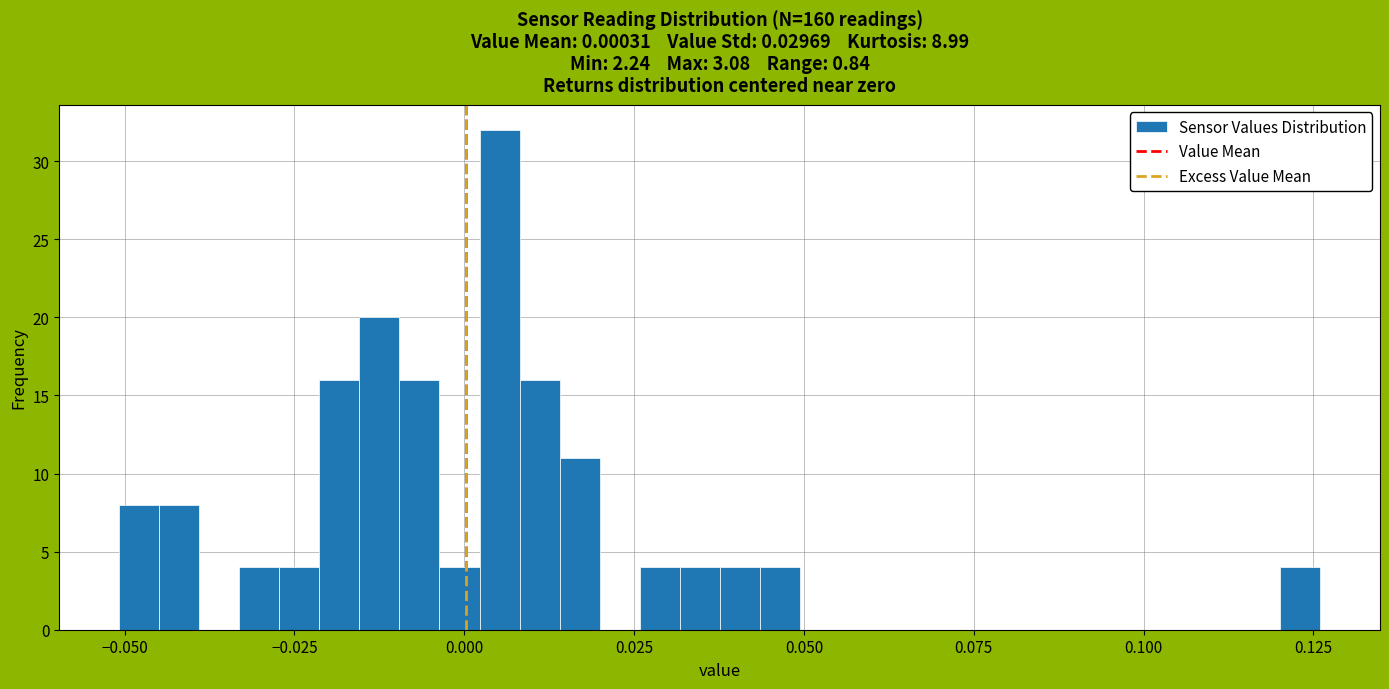

Read against the x-axis, roughly where is the centre of the tallest bar?

0.005